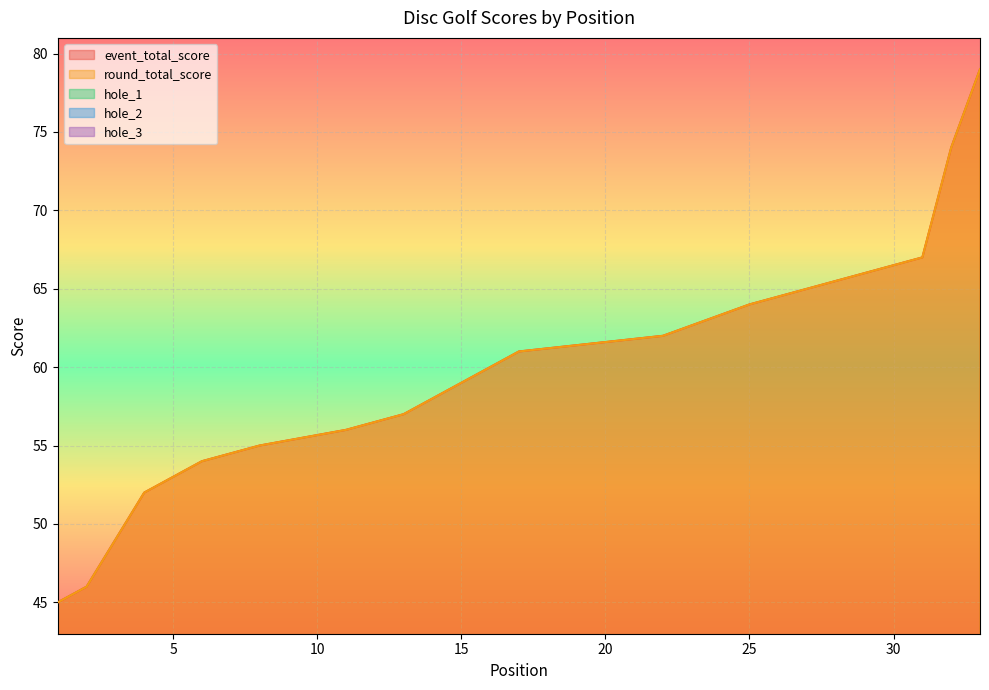

True or false: hole_3 has more than 2 interior local peaks.

True